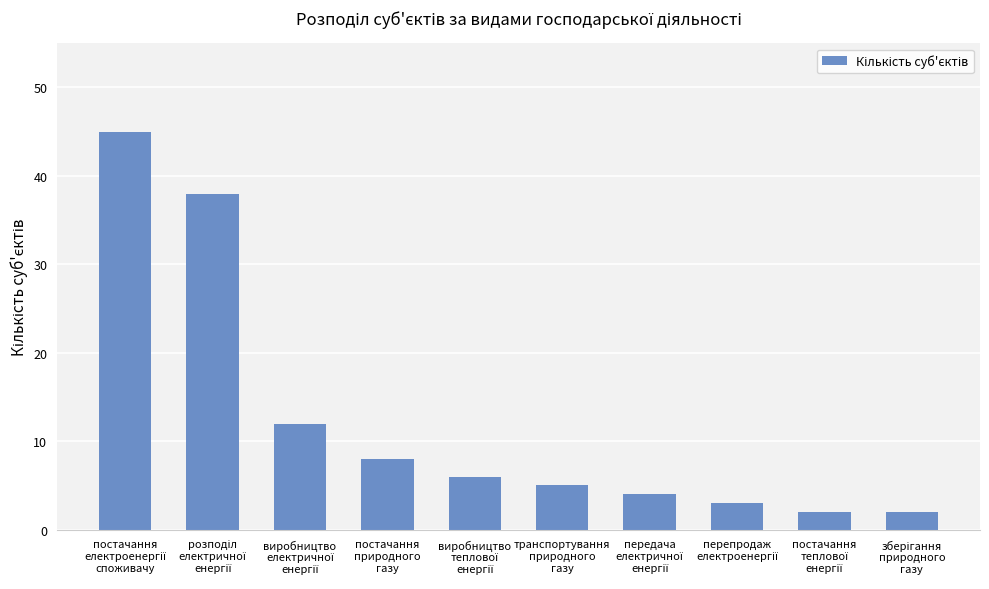

What is the minimum value shown in the chart?

2